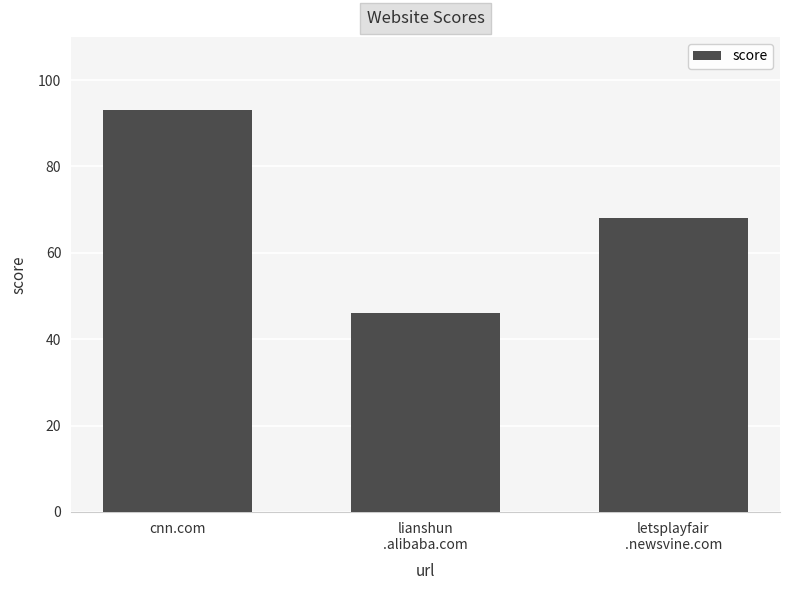

What is the difference between the maximum and second lowest values?

25